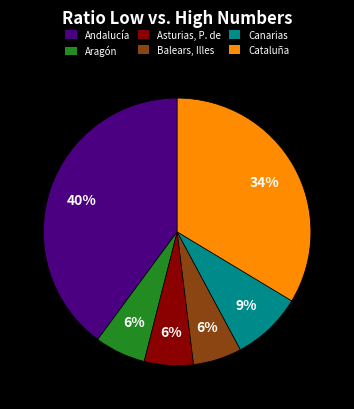

What is the largest slice in the pie chart?

Andalucía